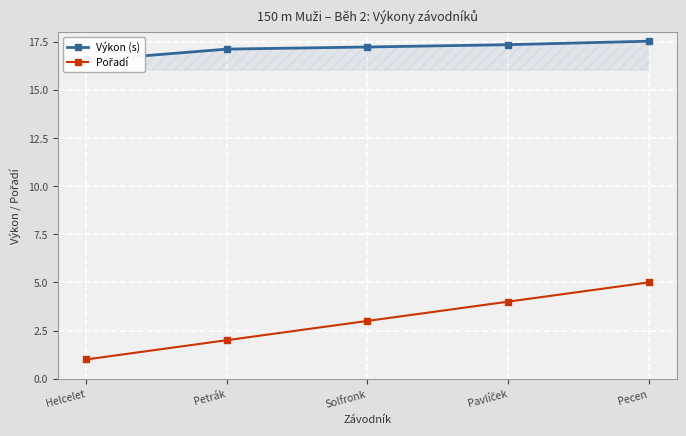

Is it true that Pořadí equals 3.0 at Solfronk?

True